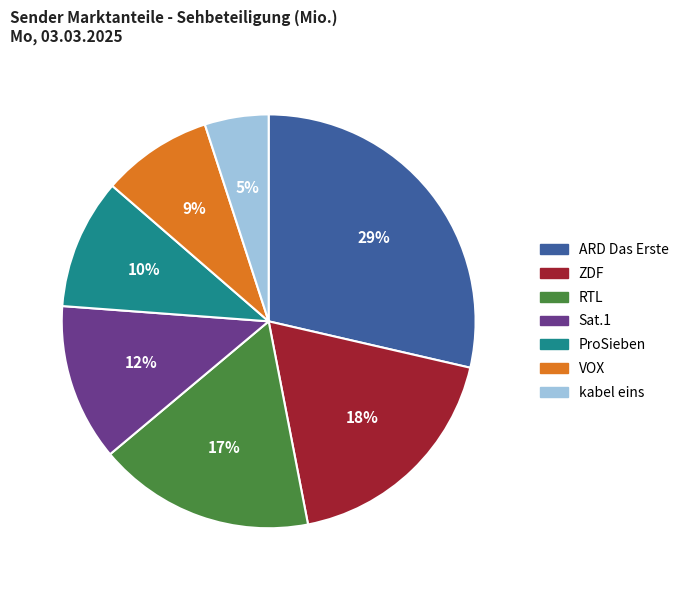

Which slice is the largest?

ARD Das Erste